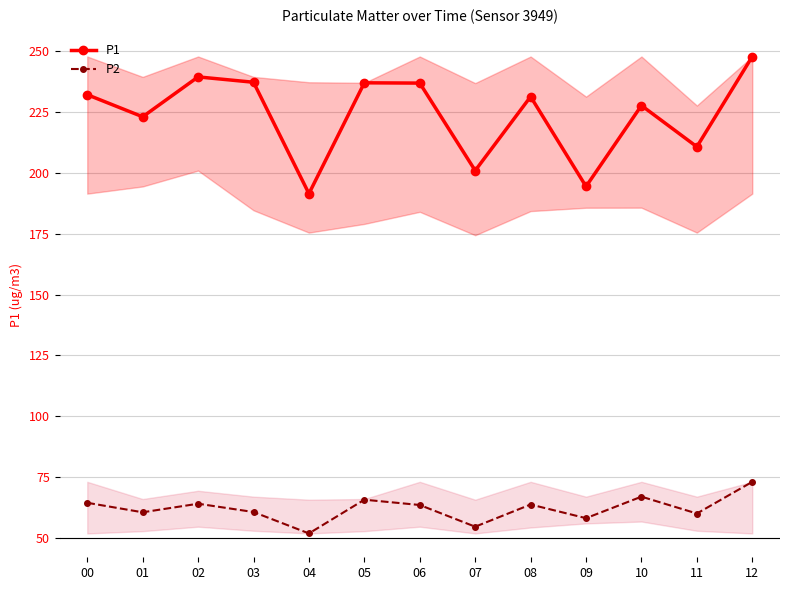

The value of P1 at 09 is 194.4. True or false?

True